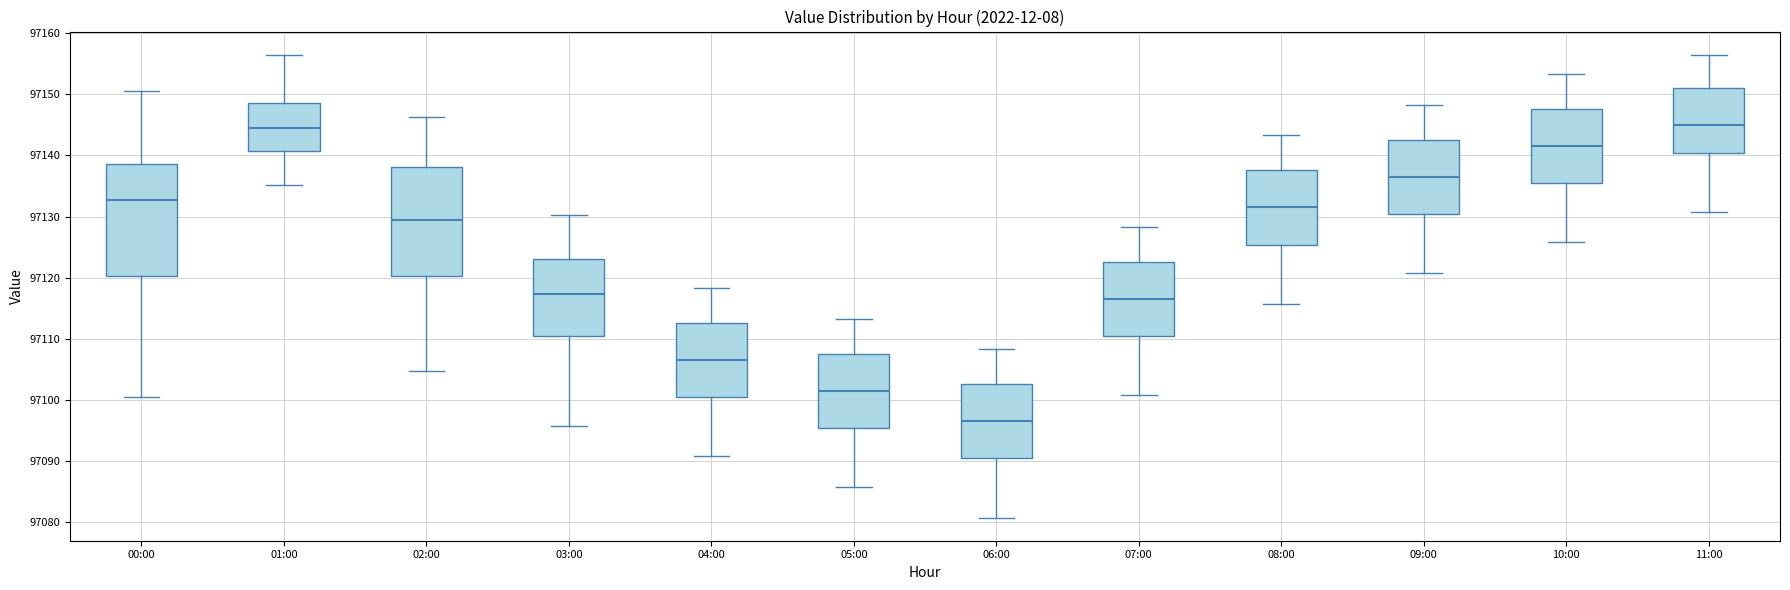

Where does the upper whisker of the box for 11:00 end on the y-axis? The values are not printed on the chart, so give them approximately, as read against the axis.

97156